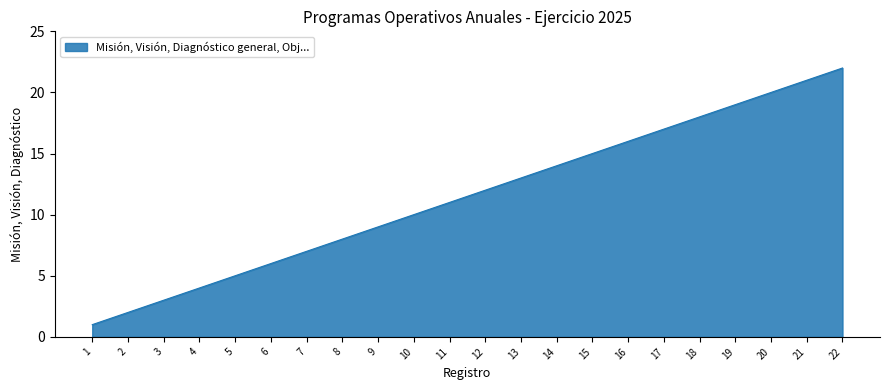

What is the approximate value at 16, to the nearest 10?

20